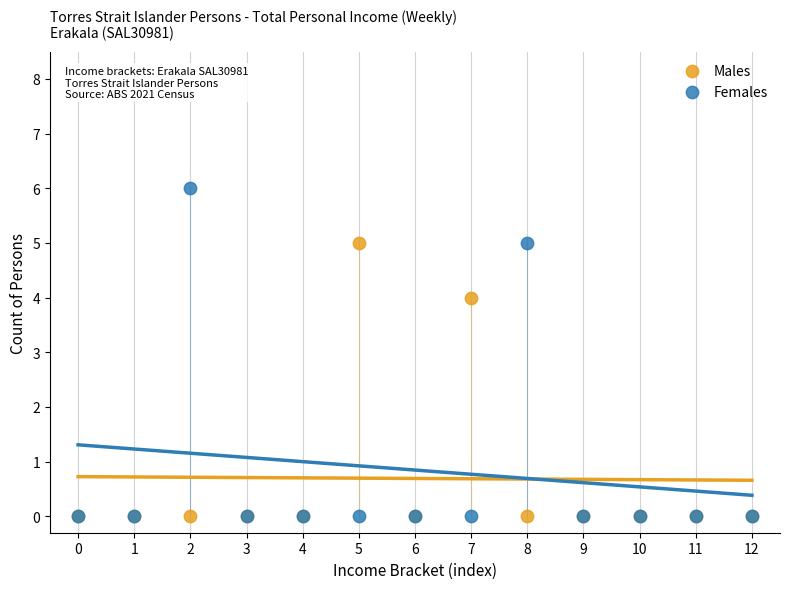

Which series reaches the maximum Y coordinate?

Females